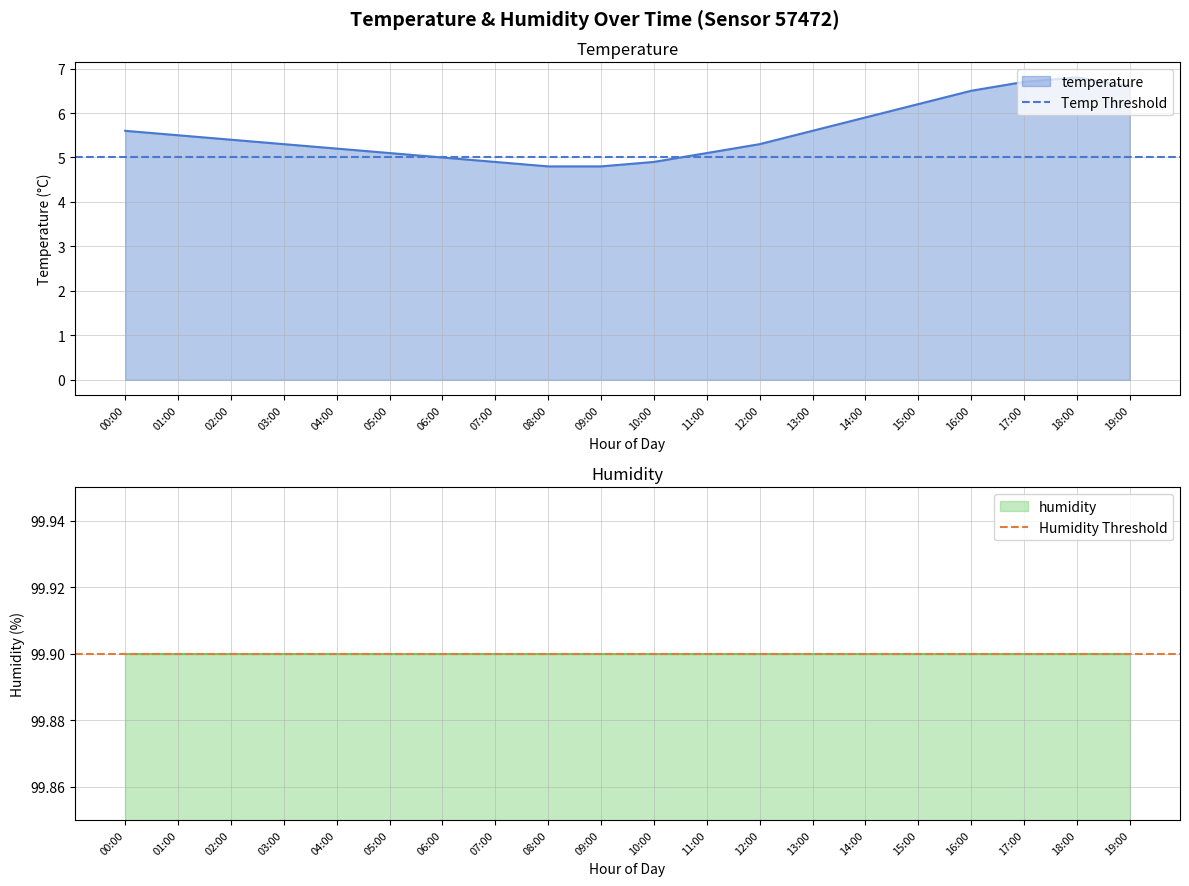

Which category has the highest value in the Humidity Threshold series?

00:00